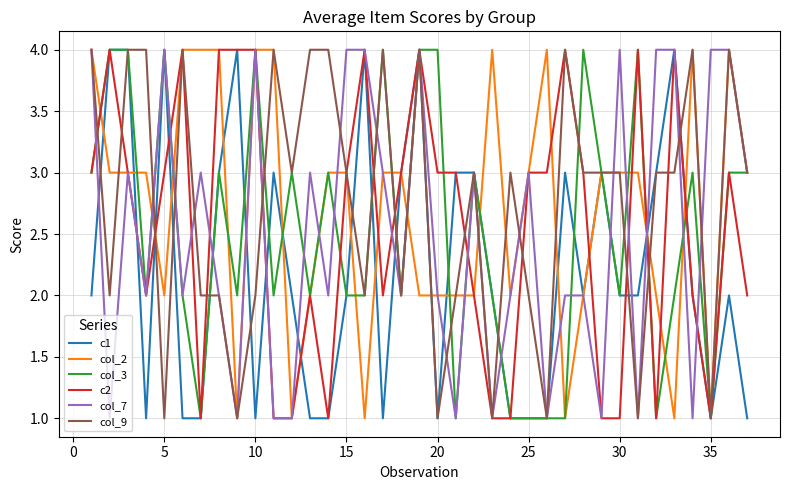

What are all the series names shown in the legend?

c1, col_2, col_3, c2, col_7, col_9